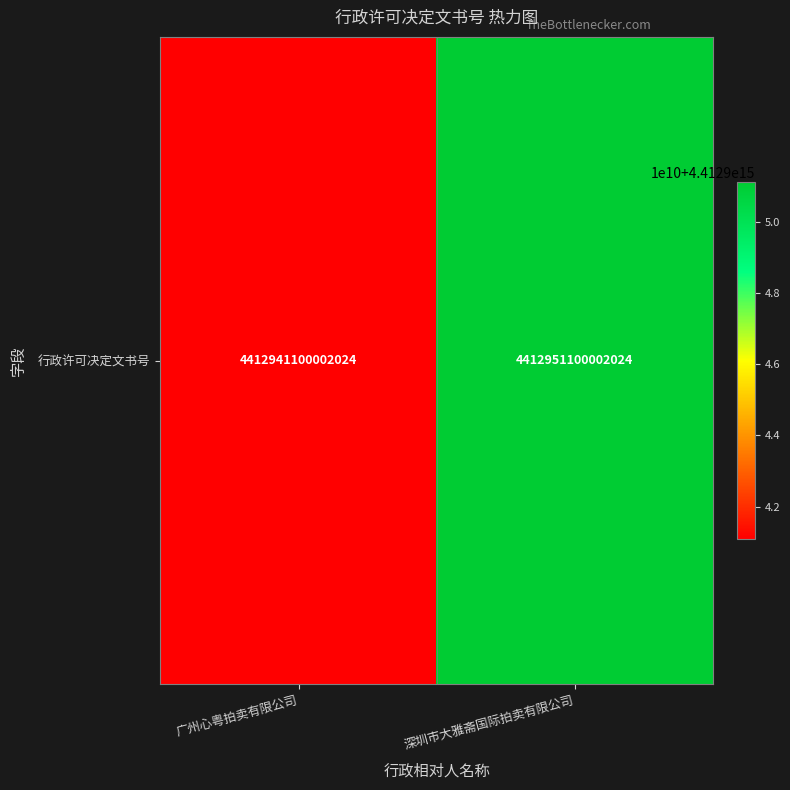

How many categories are shown in the chart?

2